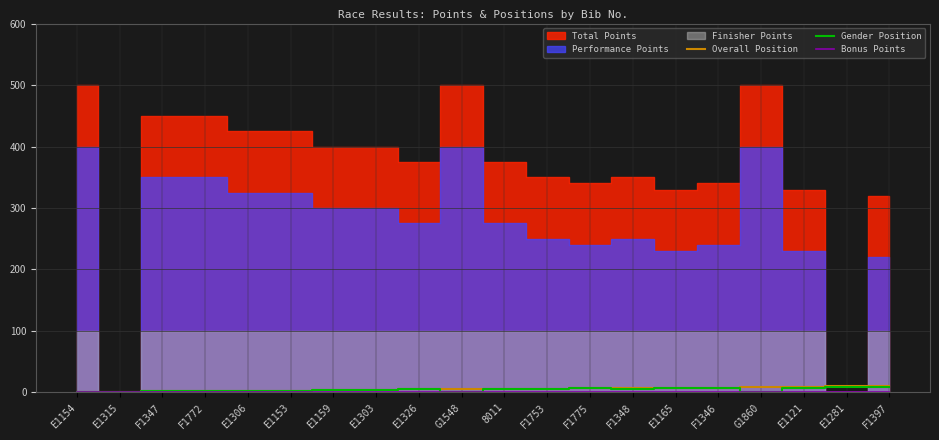

Is it true that Gender Position equals 4 at E1303?

True